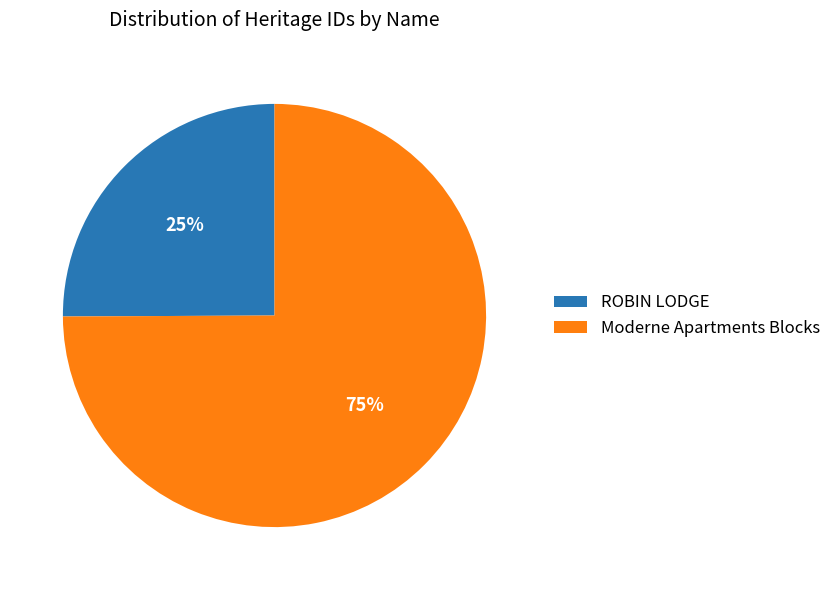

Which slice represents more than half of the pie?

Moderne Apartments Blocks